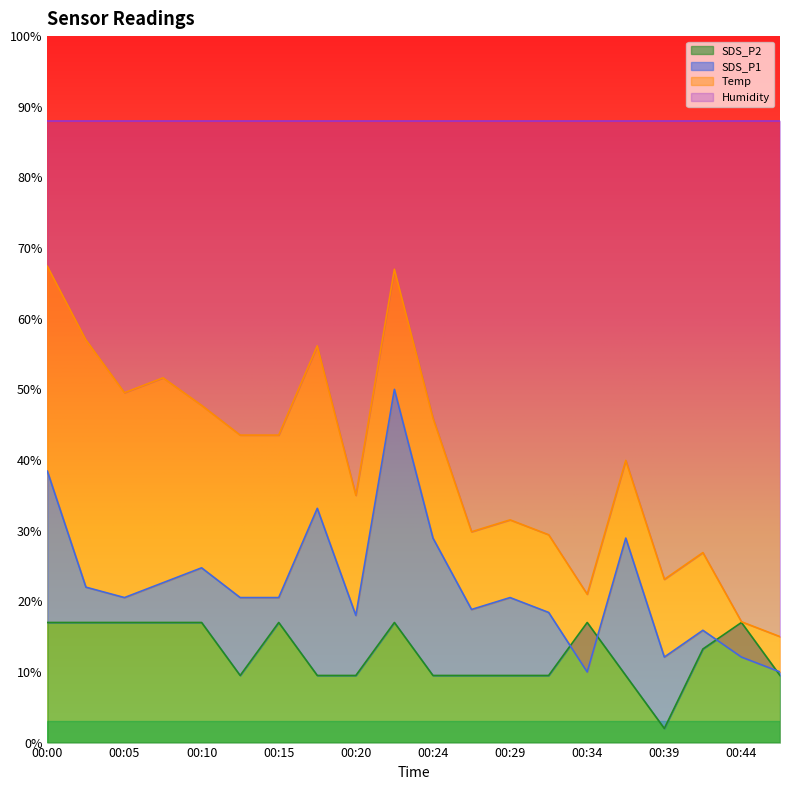

What is the highest value of the SDS_P2 series?

17.0